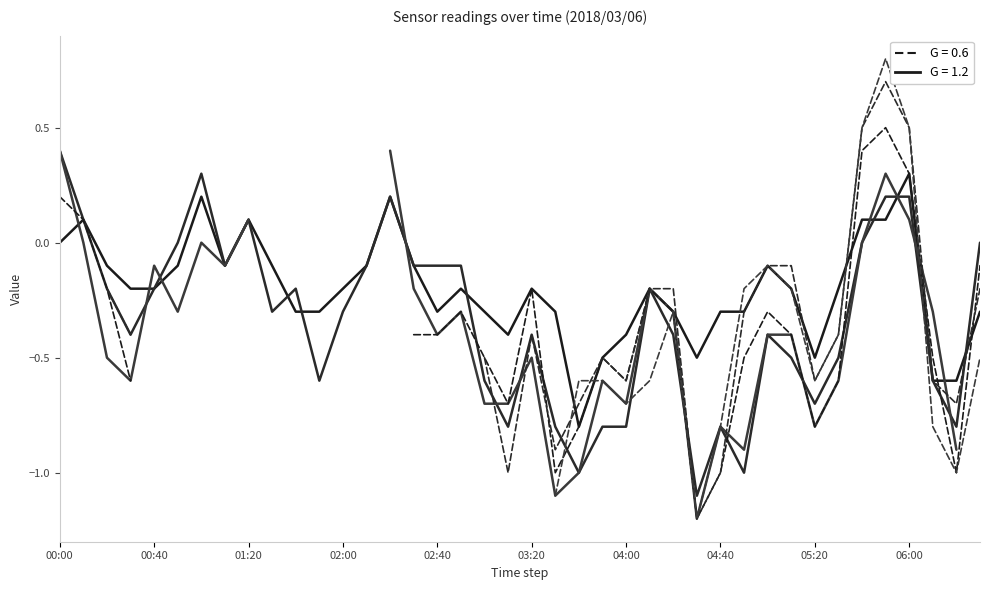

Is this an area chart (filled region under the line)?

No